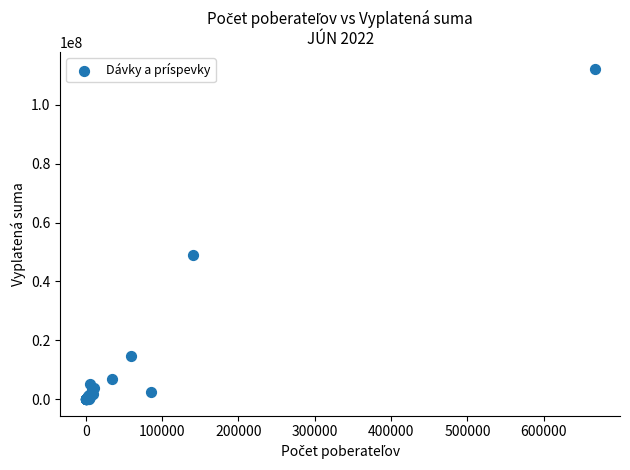

What Y value in the scatter plot is closest to 56184789?

49133888.2